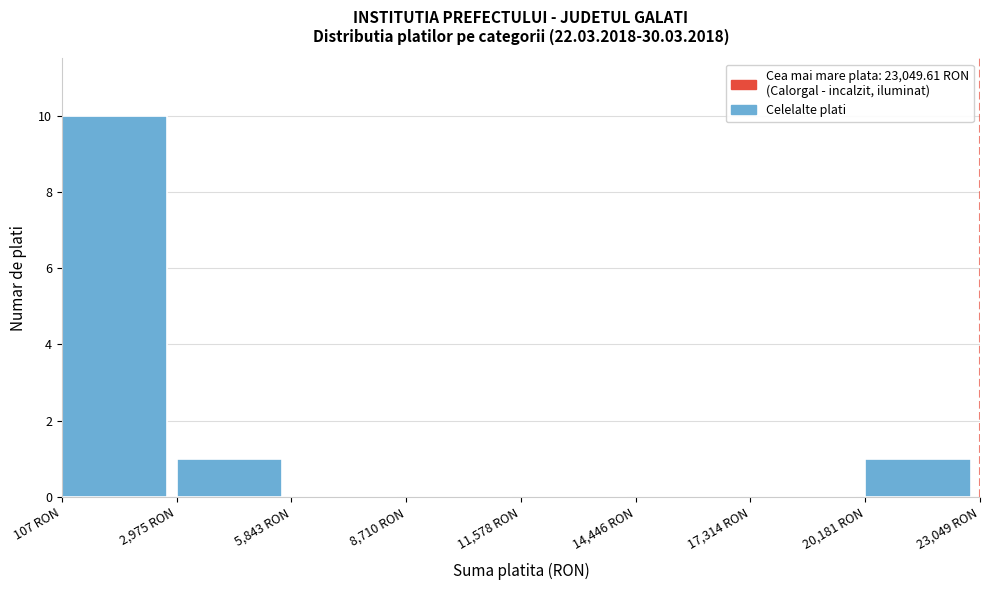

Over which range of the x-axis is the bar tallest?

0 to 3000